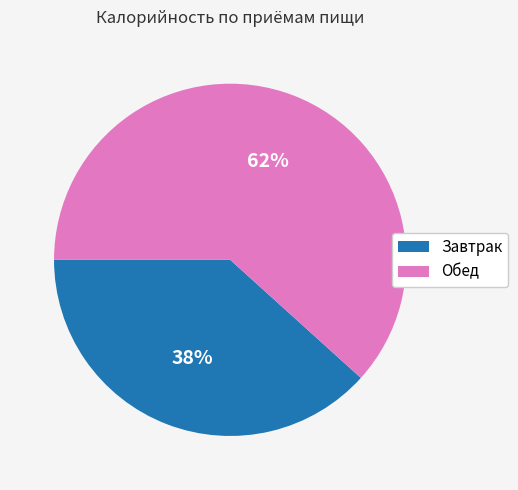

Do Обед and Завтрак together represent more than half of the pie?

Yes